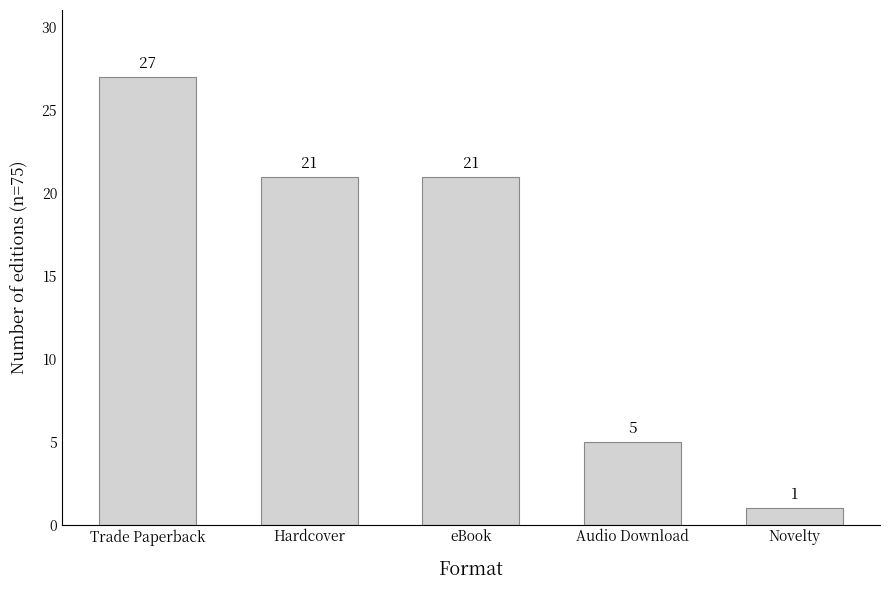

Reading right to left, extract all data points from this chart.

Novelty=1	Audio Download=5	eBook=21	Hardcover=21	Trade Paperback=27